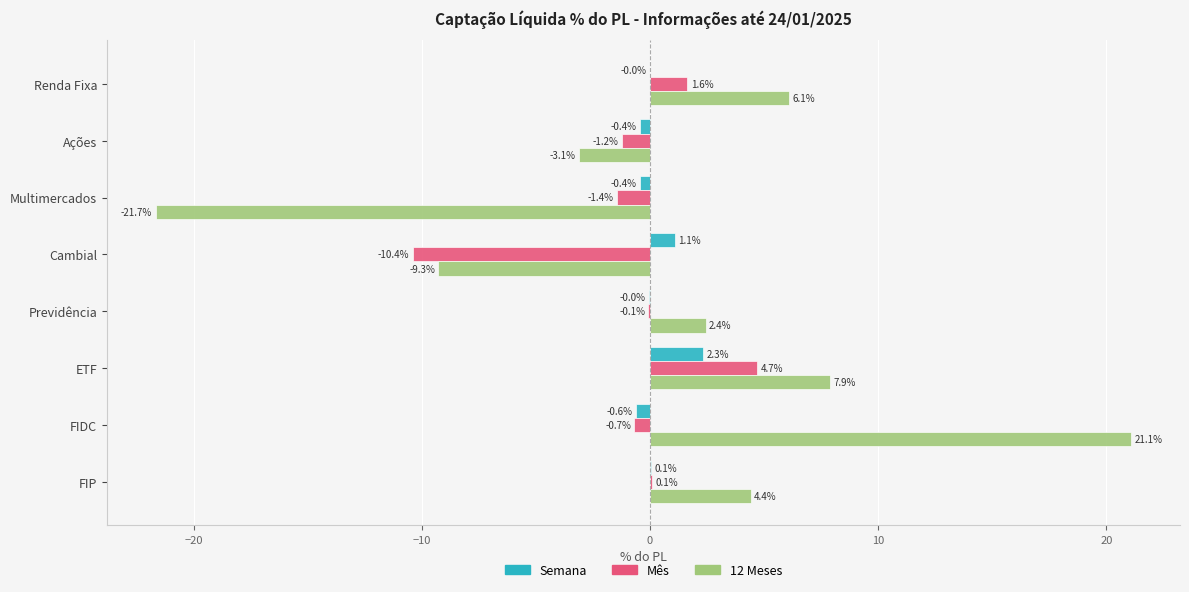

Which category has the highest value in the Semana series?

ETF